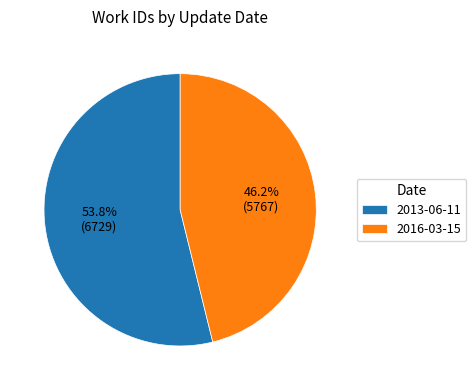

To the nearest percent, what is the difference between the largest and smallest slice percentages?

8%